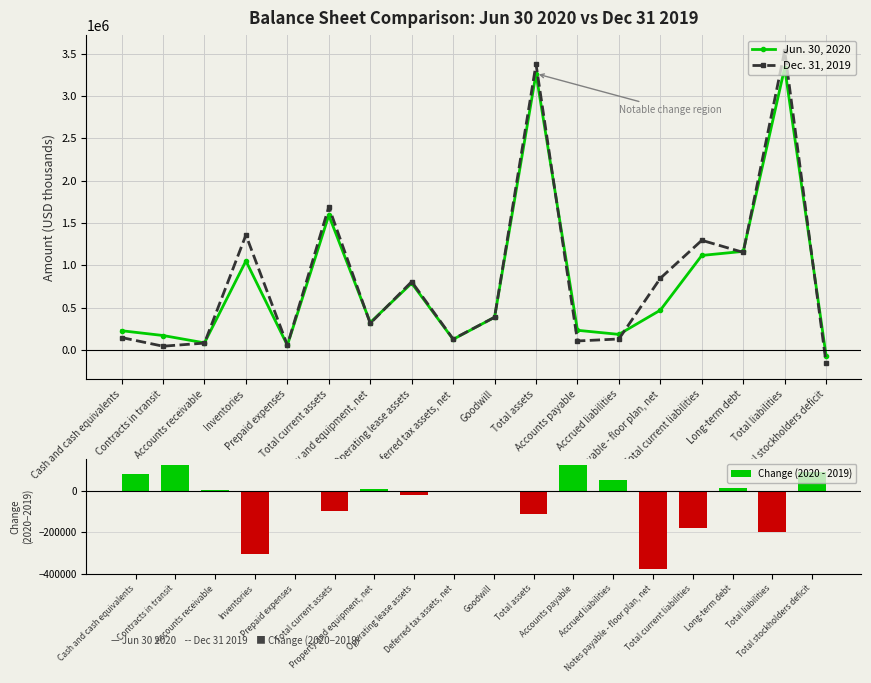

What is the label of the 10th bar from the right?

Deferred tax assets, net